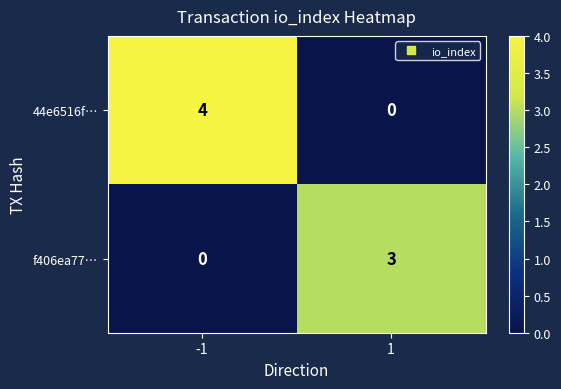

Rank the series by their average value, from lowest to highest.

f406ea77…, 44e6516f…